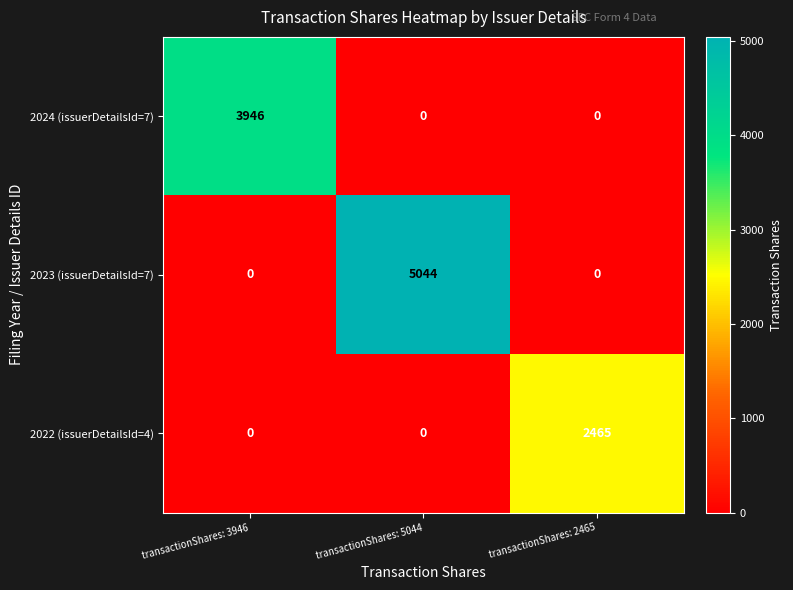

Reading left to right, what are all the values shown in this chart?

2024 (issuerDetailsId=7): 3946	0	0
2023 (issuerDetailsId=7): 0	5044	0
2022 (issuerDetailsId=4): 0	0	2465